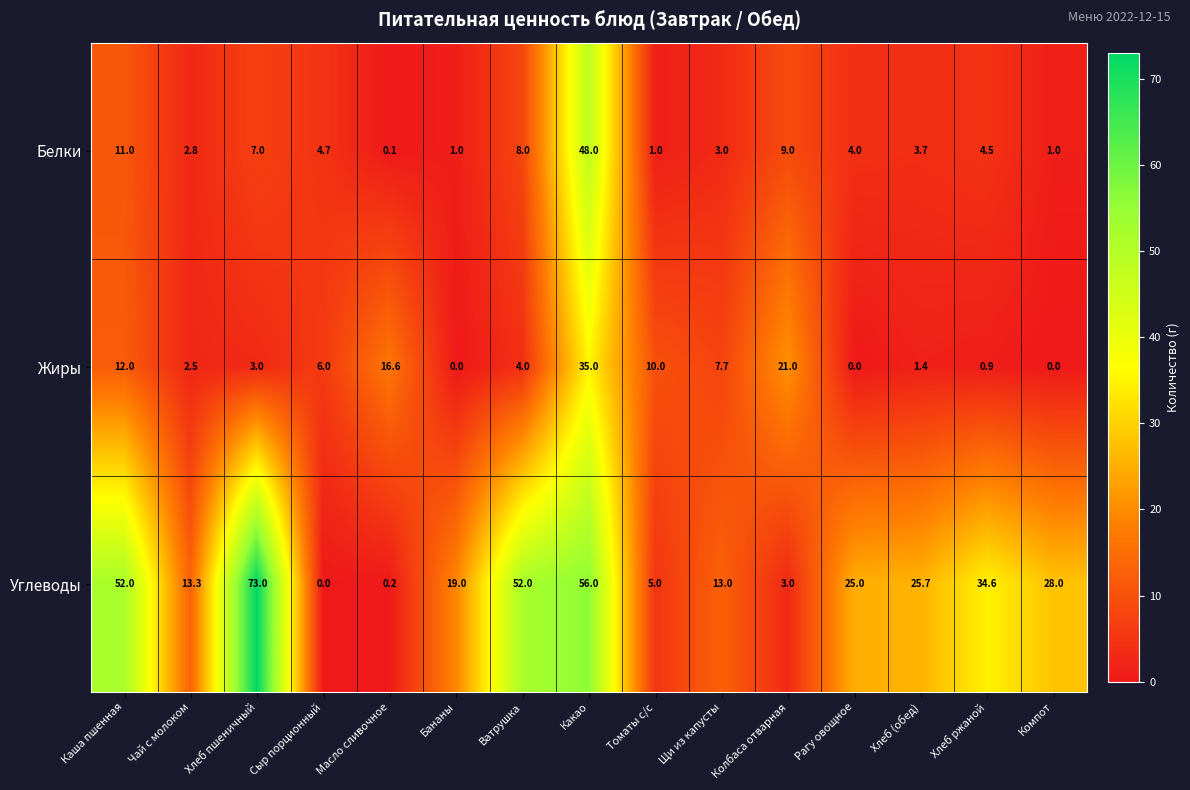

The Белки series shows 1.0 at Бананы. True or false?

True